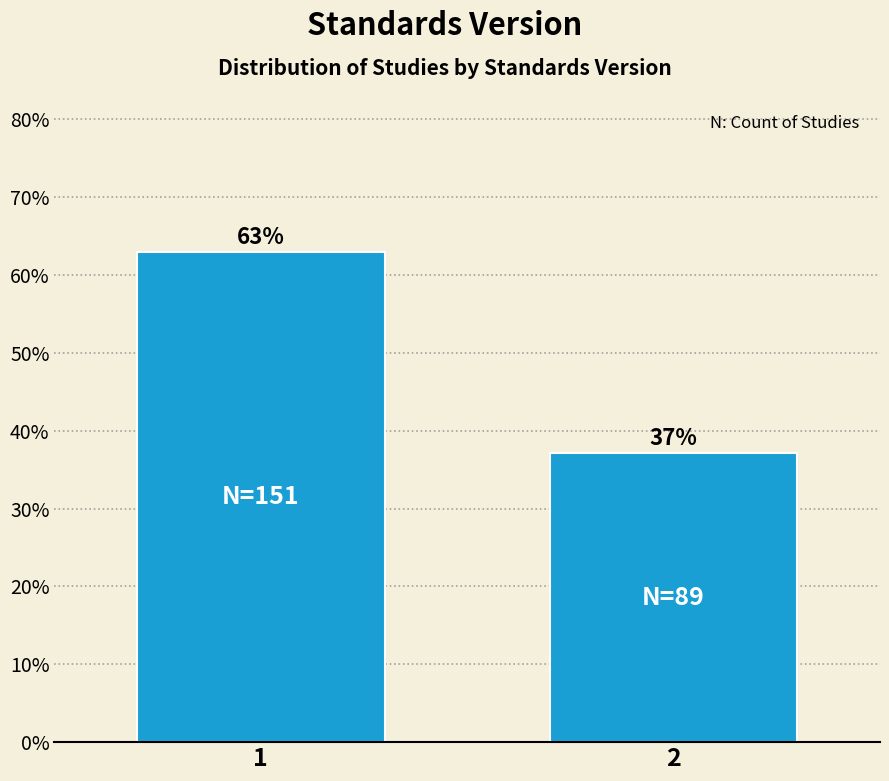

What is the value of the 1st bar from the left?

62.9